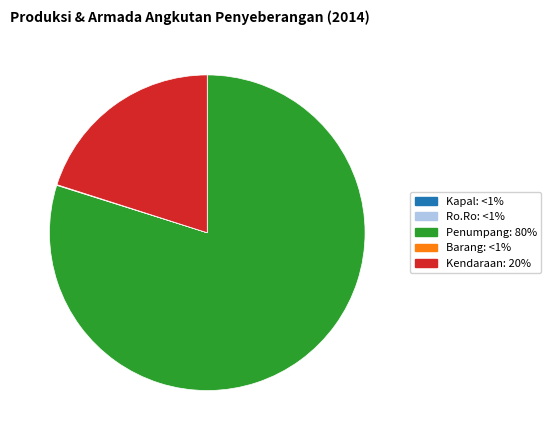

Which has a higher value, Penumpang or Kendaraan?

Penumpang